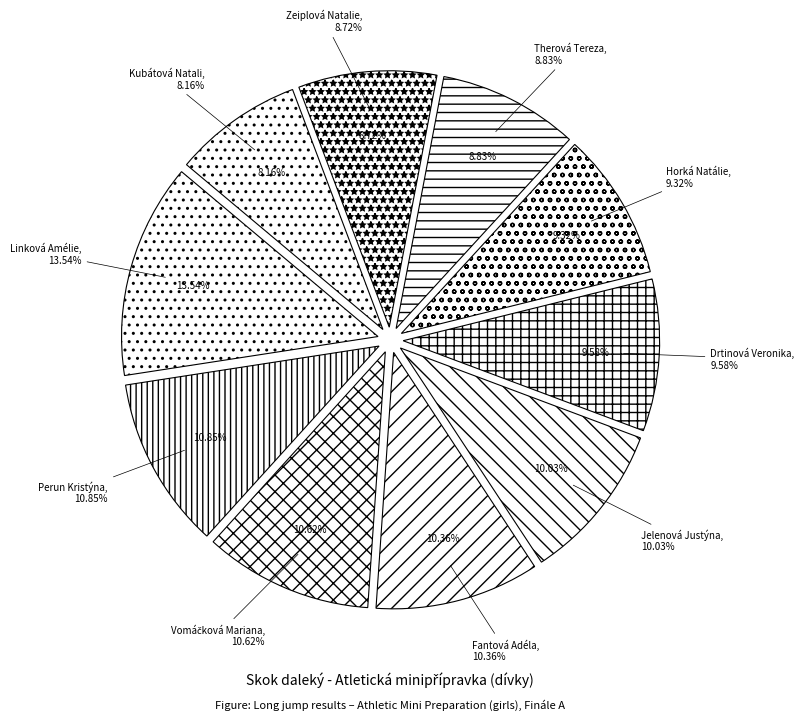

What percentage do Fantová Adéla and Jelenová Justýna together represent?

20.4%